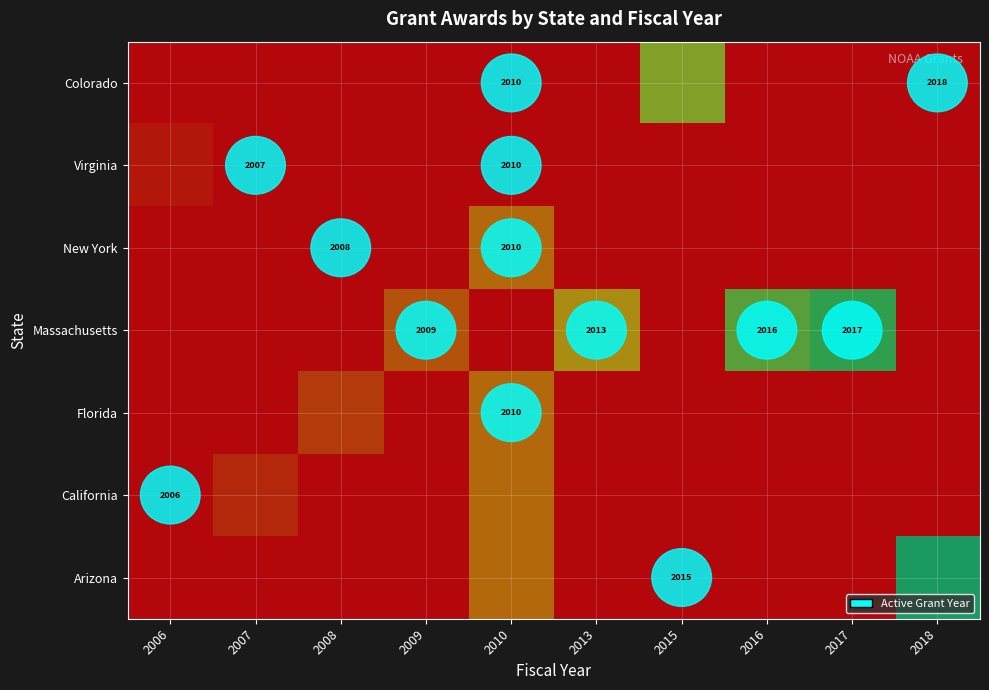

Which series changed the most between 2006 and 2013?

Massachusetts